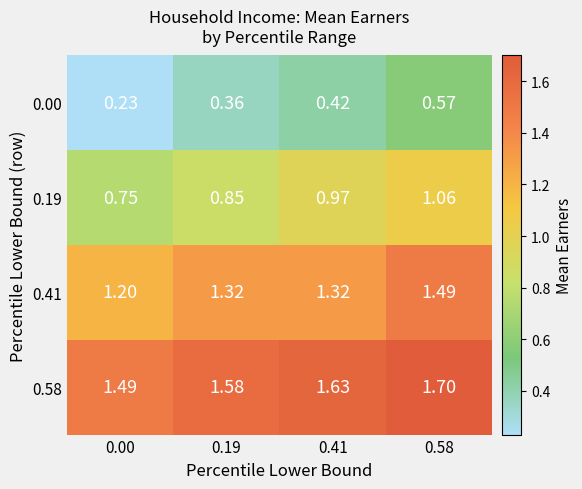

Which series has the largest range (max minus min)?

0.00